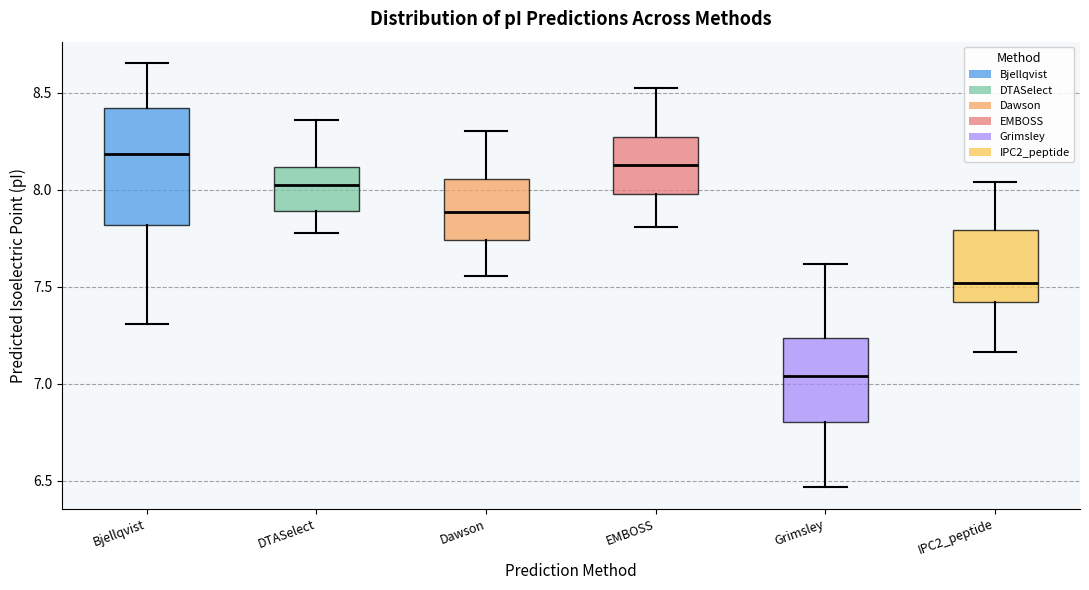

Which box has the lowest median line?

Grimsley